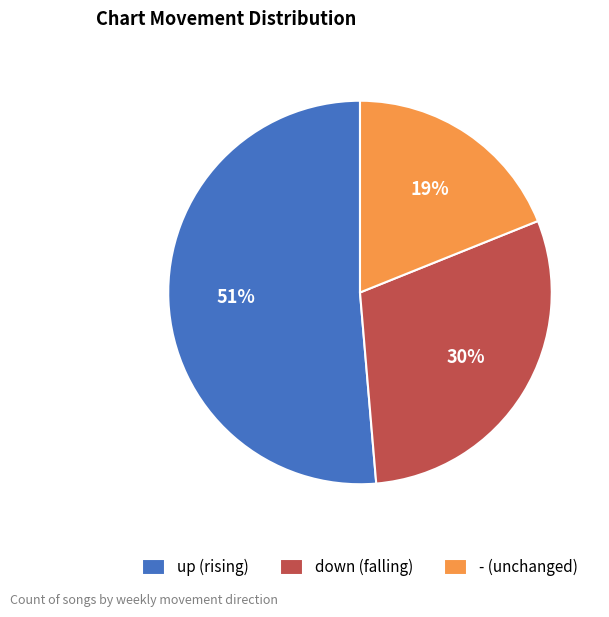

Do down (falling) and - (unchanged) together represent more than half of the pie?

No